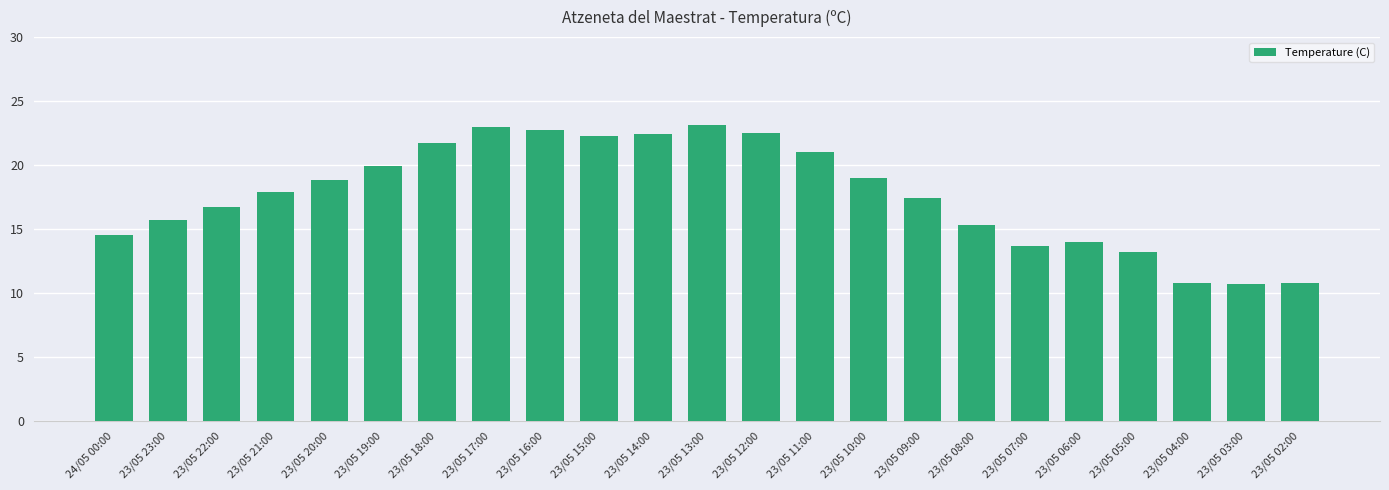

What is the change in value from 23/05 18:00 to 23/05 13:00?

+1.4